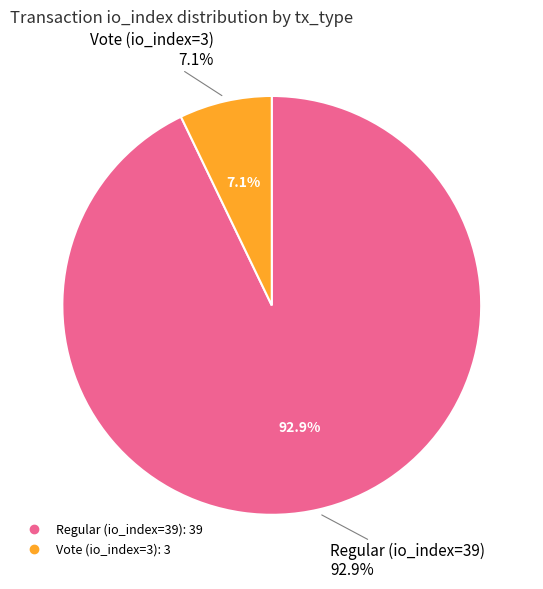

To the nearest percent, what is the difference between the largest and smallest slice percentages?

86%